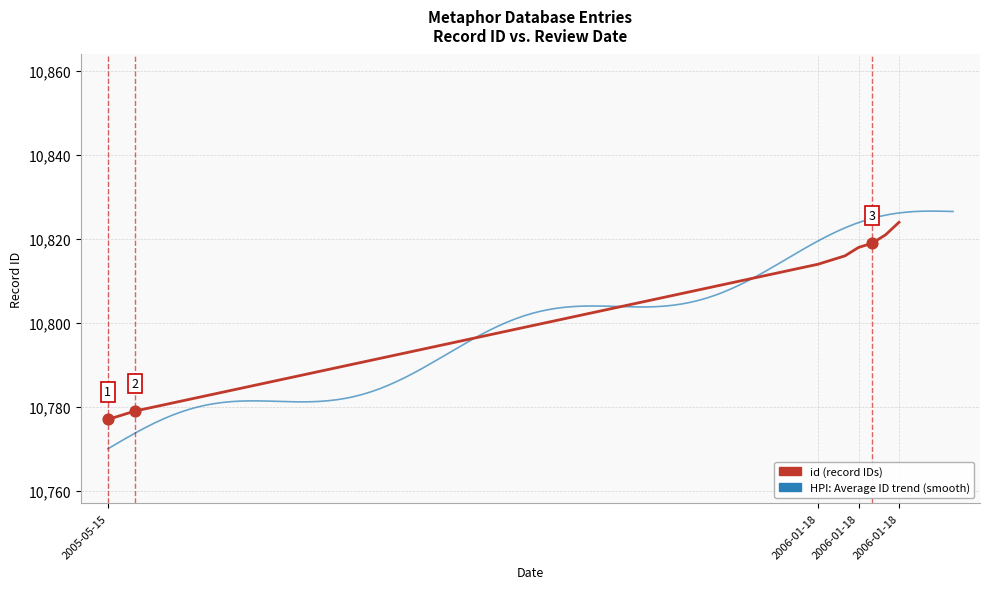

Approximately how many times larger is the value at 2006-01-18 compared to 2005-05-15?

1.0